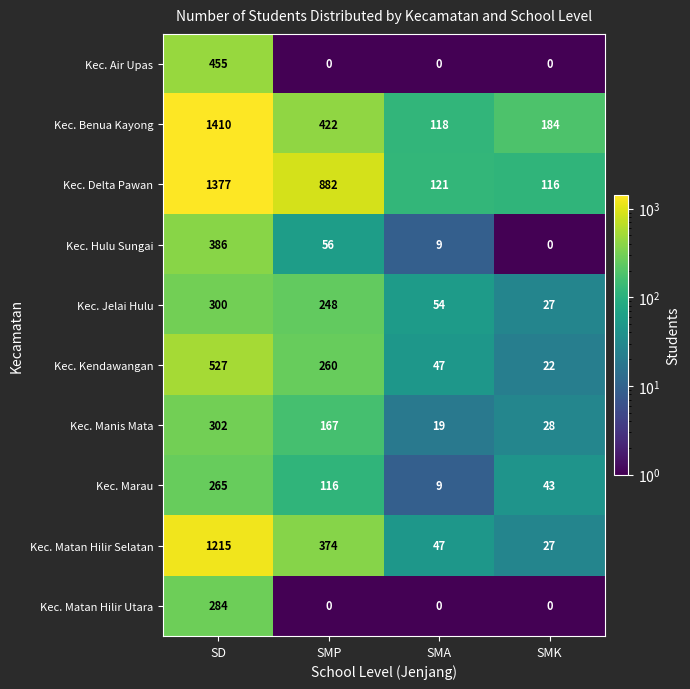

What is the approximate value of Kec. Matan Hilir Selatan at SMA?

47